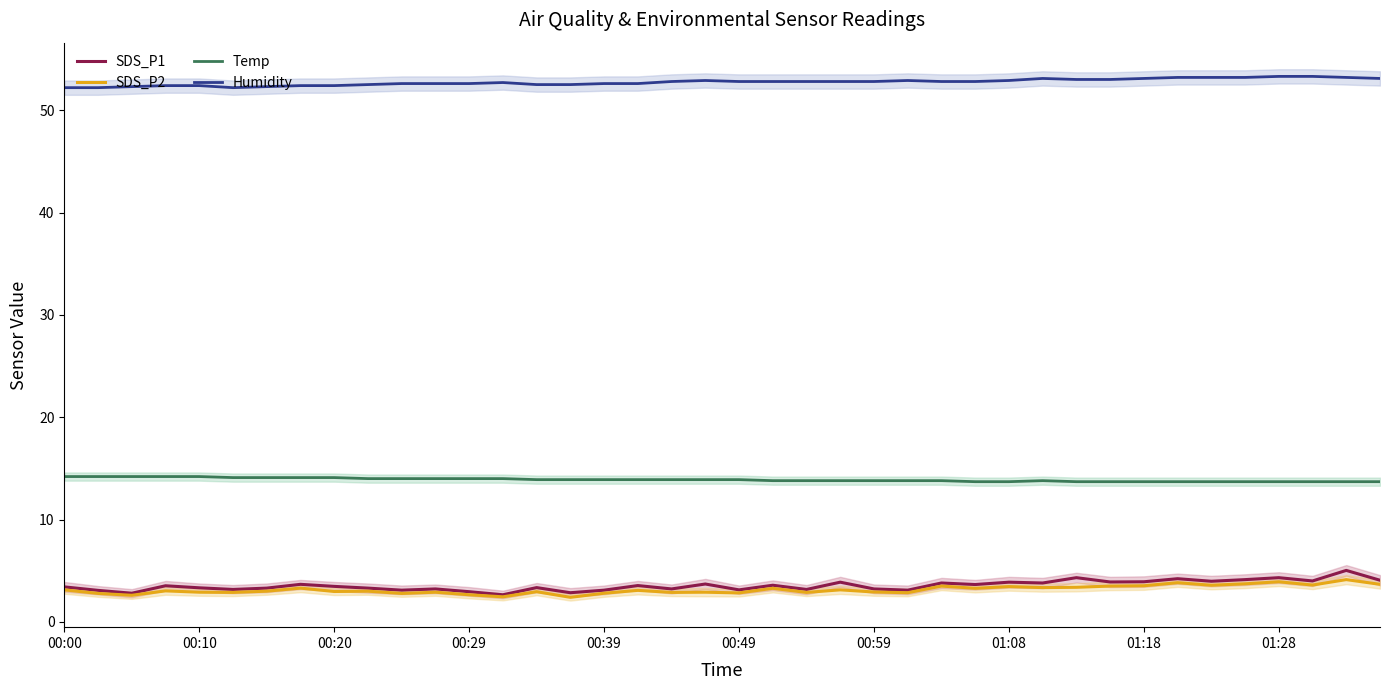

Where is the first local maximum for Temp?

29